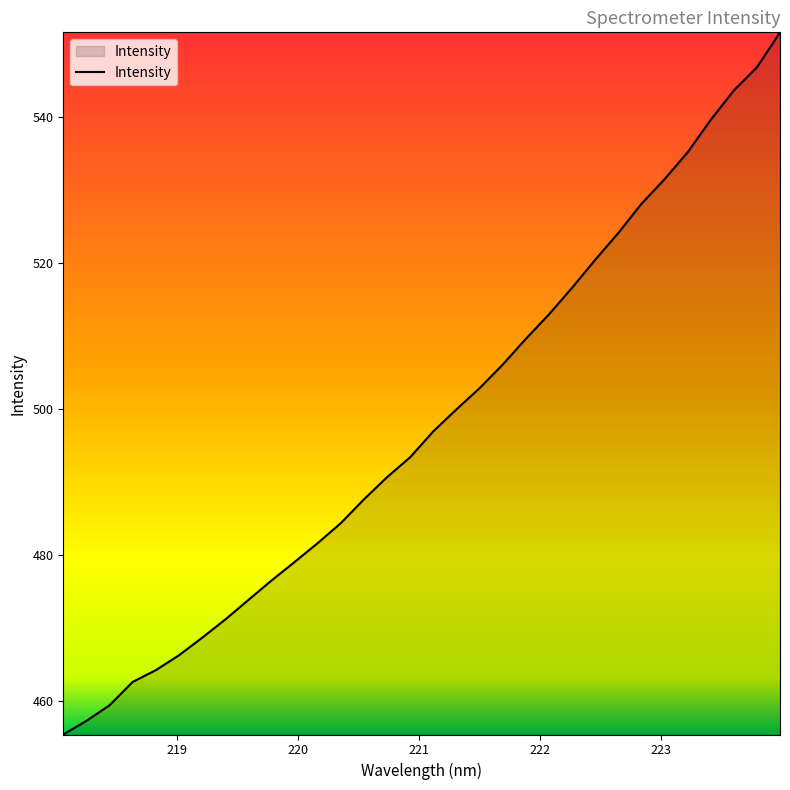

How many series are shown in this chart?

1